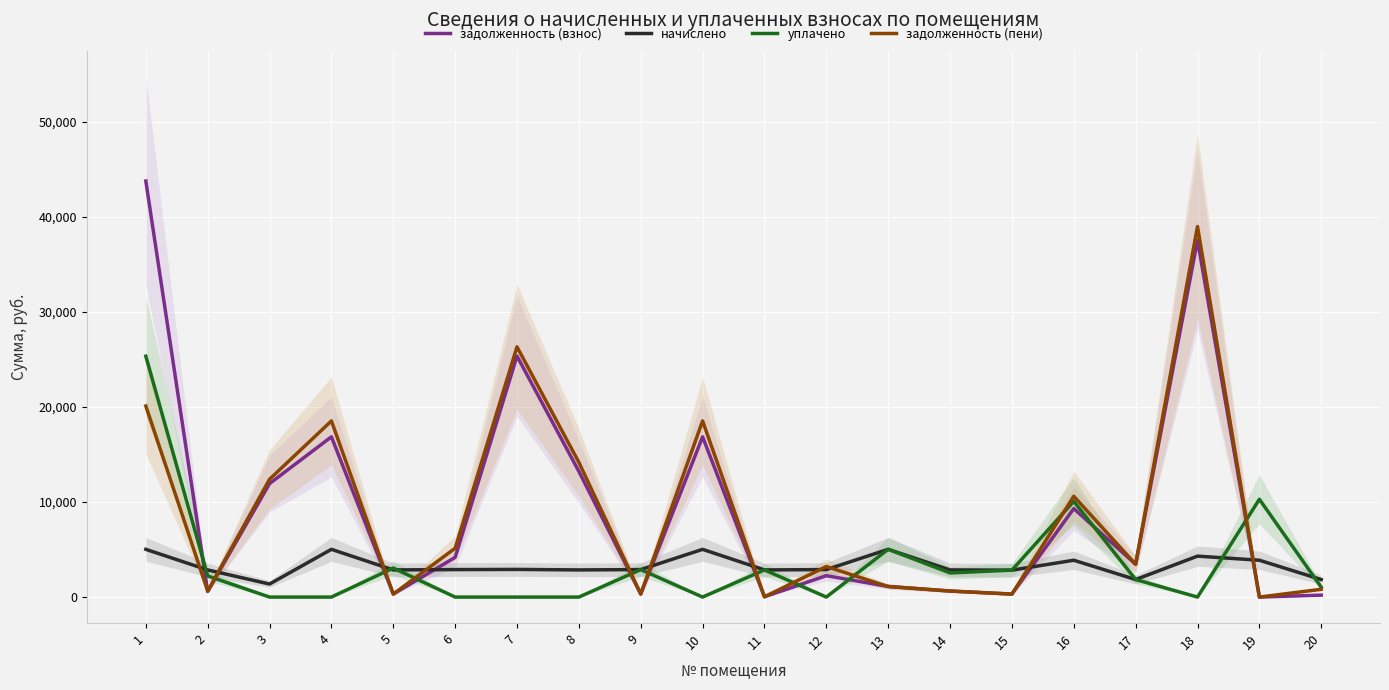

After their last crossing, which series has the higher values: начислено or задолженность (пени)?

начислено